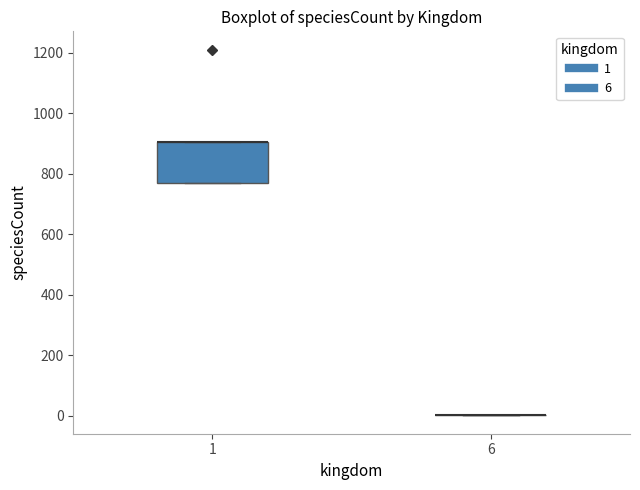

Reading left to right, transcribe this box plot: for each box, give where its median line is, the range the box spans, and where its two whiskers end, as read against the y-axis. The values are not printed on the chart, so give them approximately, as read against the axis.

1: median 900 (drawn on the box's upper edge), box 760 to 900, whiskers 760 to 900
6: box collapsed to a line at 0, whiskers 0 to 0